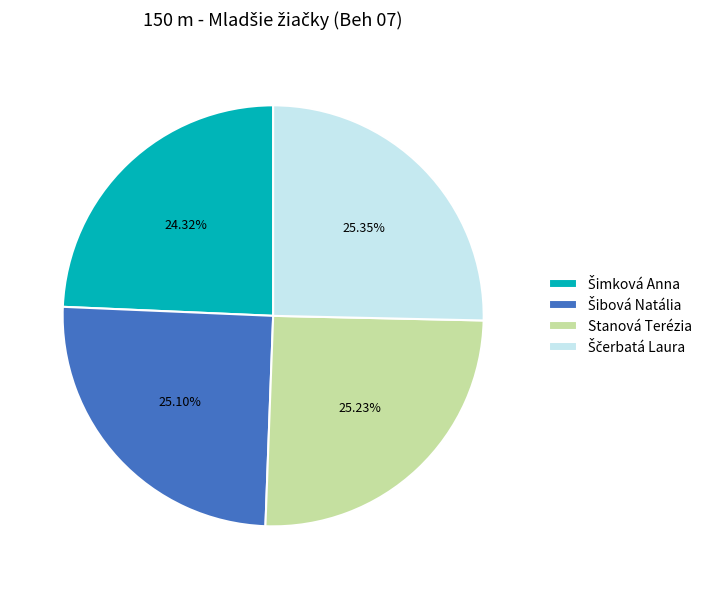

Does any single category account for the majority?

No